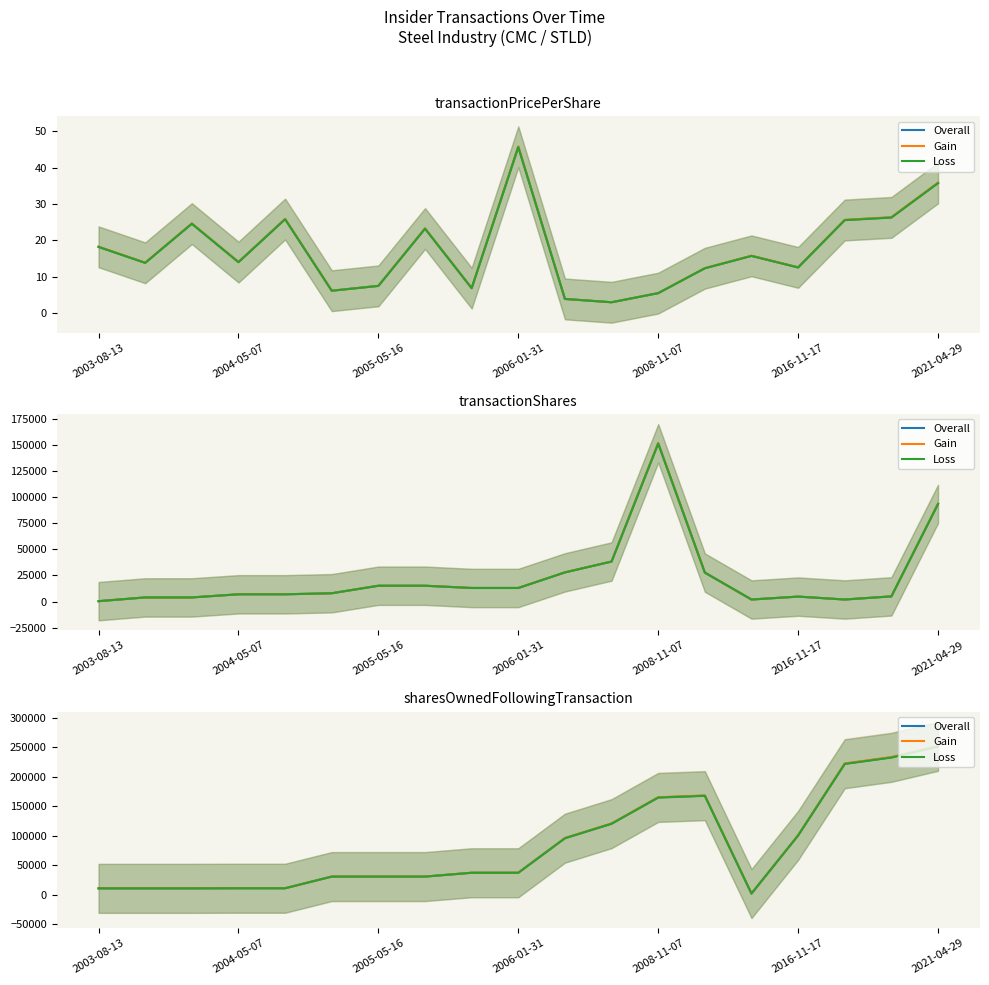

Where is the first local minimum for Gain?

14